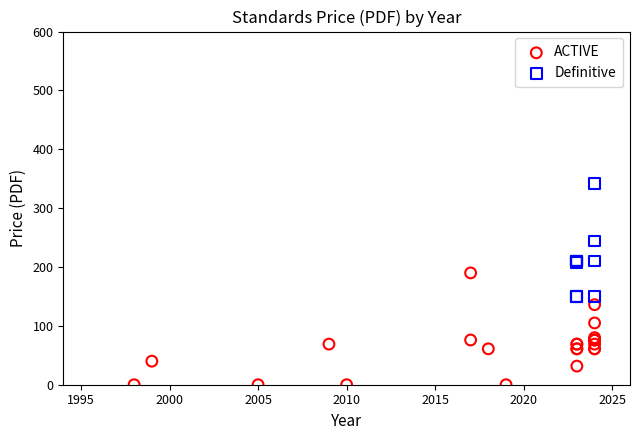

Which series contains the lowest Y value?

ACTIVE